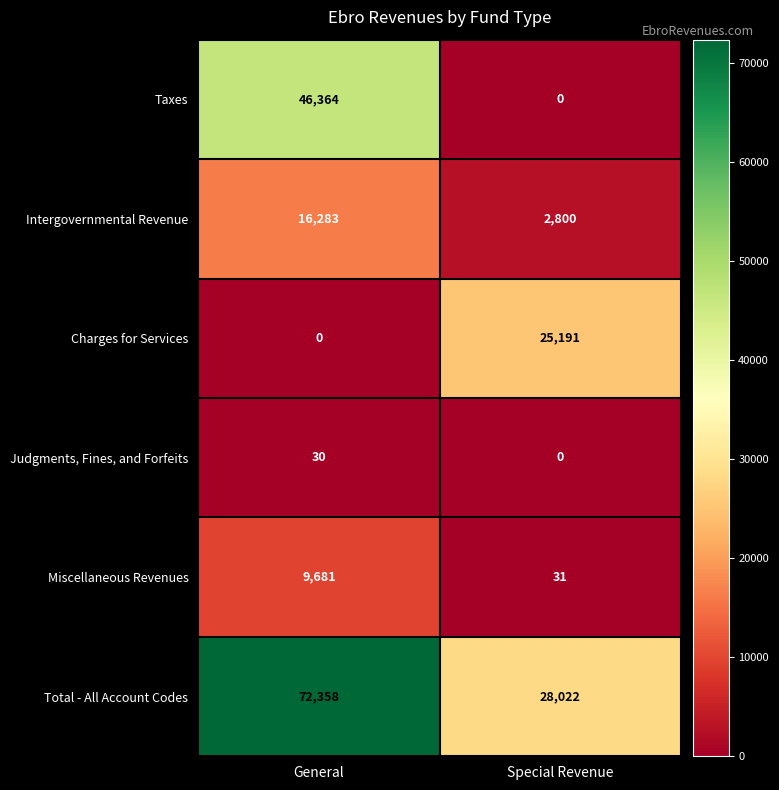

How many series are shown in this chart?

6